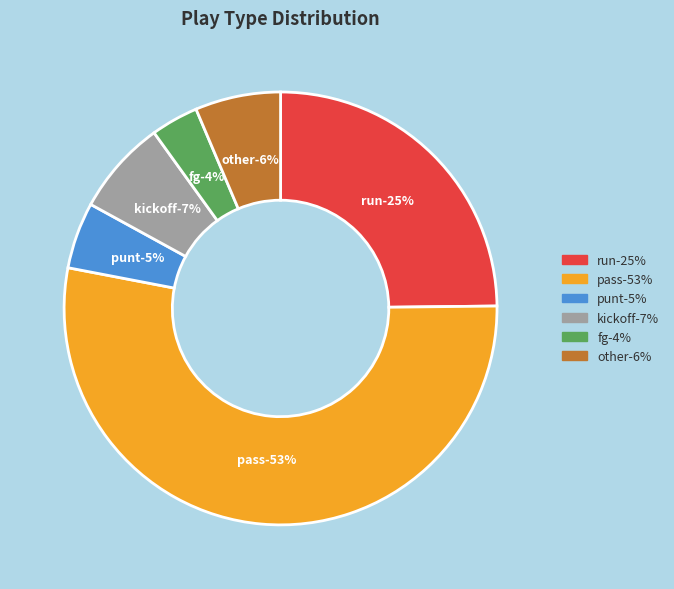

What is the majority slice?

pass